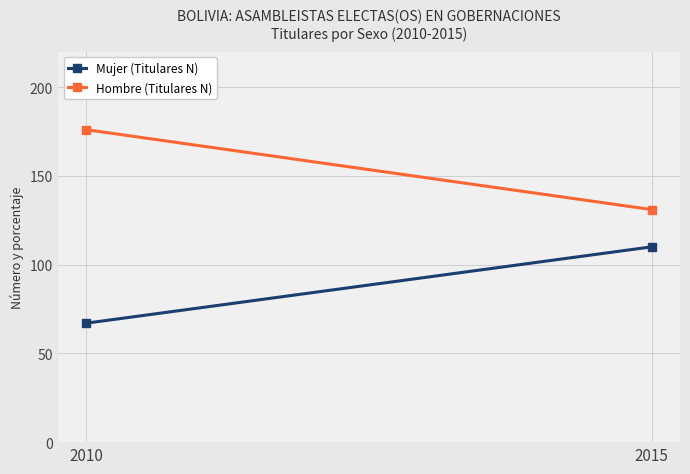

How many data points in Mujer (Titulares N) are less than 110?

1